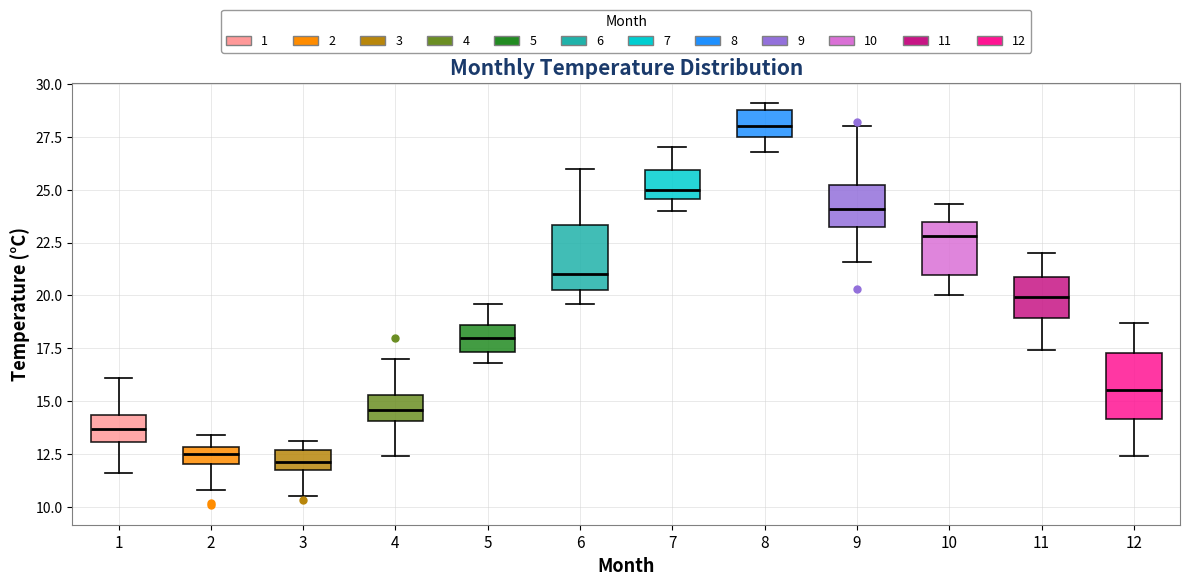

Reading left to right, transcribe this box plot: for each box, give where its median line is, the range the box spans, and where its two whiskers end, as read against the y-axis. The values are not printed on the chart, so give them approximately, as read against the axis.

1: median 13.5, box 13.0 to 14.5, whiskers 11.5 to 16.0
2: median 12.5, box 12.0 to 13.0, whiskers 11.0 to 13.5
3: median 12.0 (inside the box), box 12.0 to 12.5, whiskers 10.5 to 13.0
4: median 14.5, box 14.0 to 15.5, whiskers 12.5 to 17.0
5: median 18.0, box 17.5 to 18.5, whiskers 17.0 to 19.5
6: median 21.0, box 20.5 to 23.5, whiskers 19.5 to 26.0
7: median 25.0, box 24.5 to 26.0, whiskers 24.0 to 27.0
8: median 28.0, box 27.5 to 29.0, whiskers 27.0 to 29.0 (just above the box's upper edge)
9: median 24.0, box 23.5 to 25.0, whiskers 21.5 to 28.0
10: median 23.0, box 21.0 to 23.5, whiskers 20.0 to 24.5
11: median 20.0, box 19.0 to 21.0, whiskers 17.5 to 22.0
12: median 15.5, box 14.0 to 17.5, whiskers 12.5 to 18.5